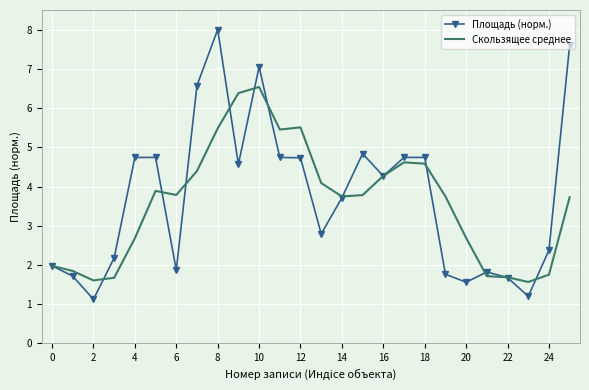

Rank the series by their maximum value, from highest to lowest.

Площадь (норм.), Скользящее среднее